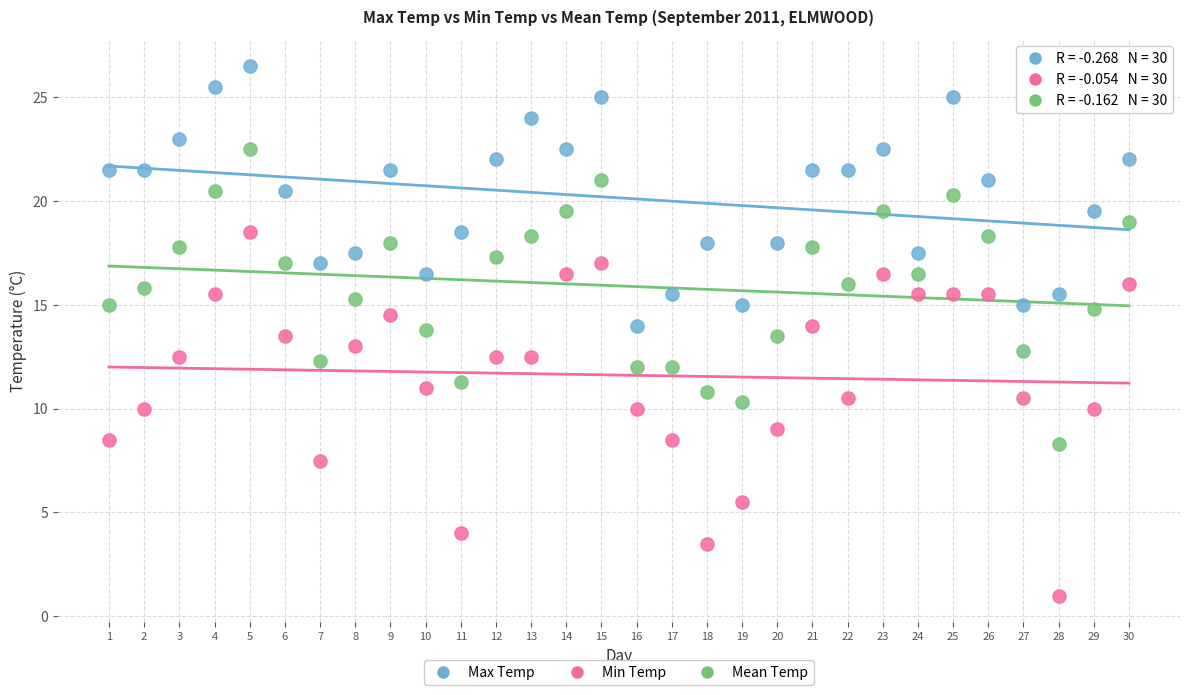

Which series contains the lowest Y value?

Min Temp